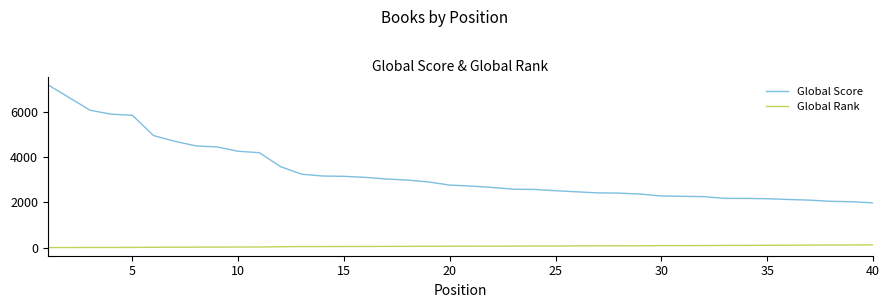

Which series has the largest total across all categories?

Global Score